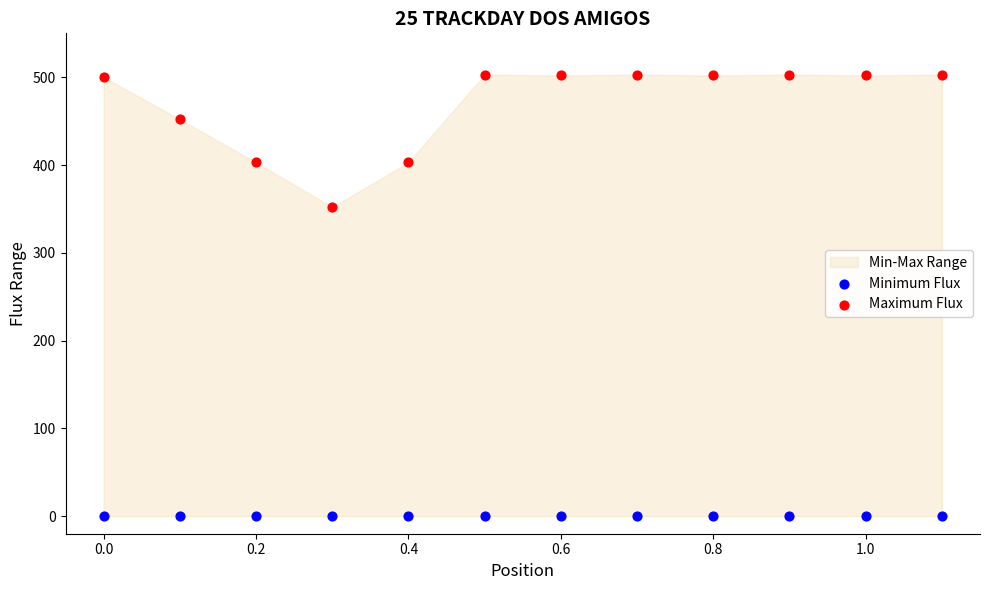

Which series contains the lowest Y value?

Minimum Flux